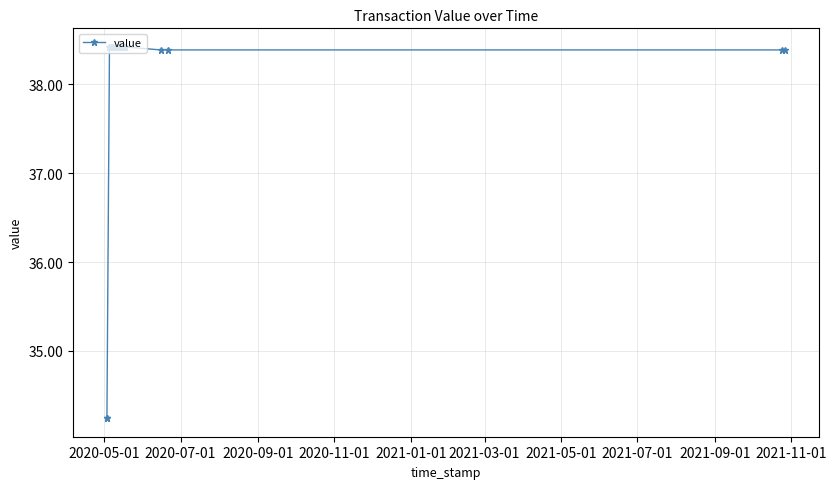

What is the greatest value displayed?

38.4